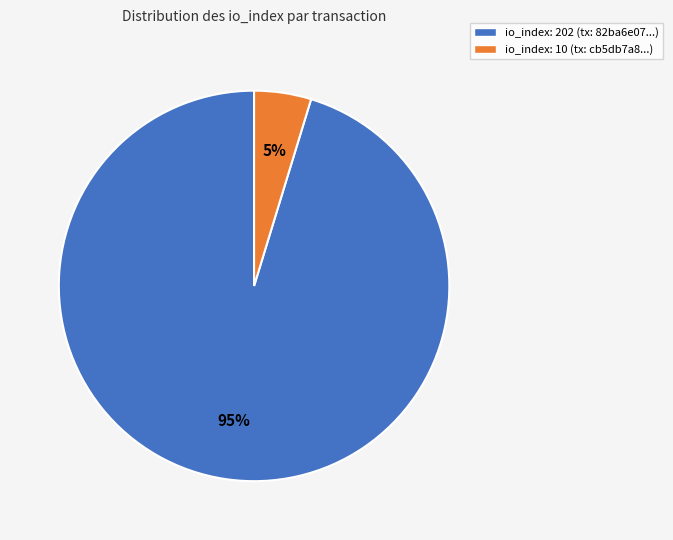

True or false: io_index: 202 accounts for 95% of the total.

True